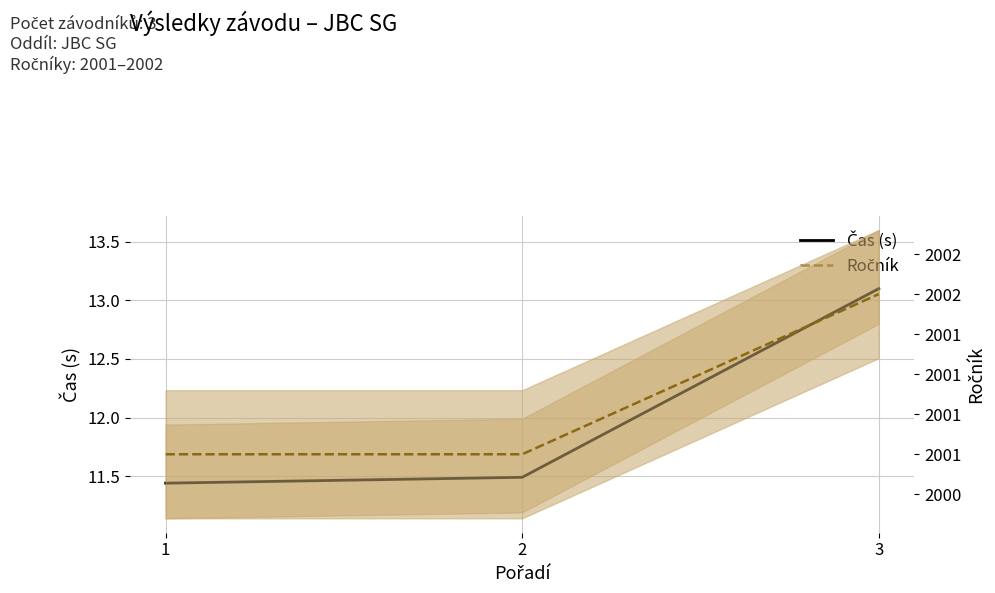

What is the average value of the Čas (s) series?

12.0